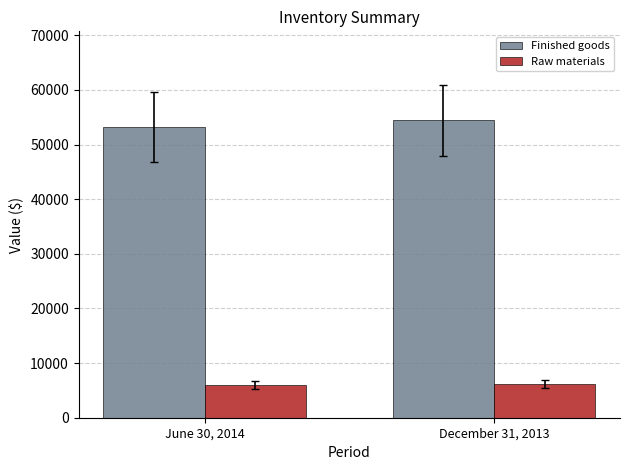

Rank the series by their average value, from highest to lowest.

Finished goods, Raw materials